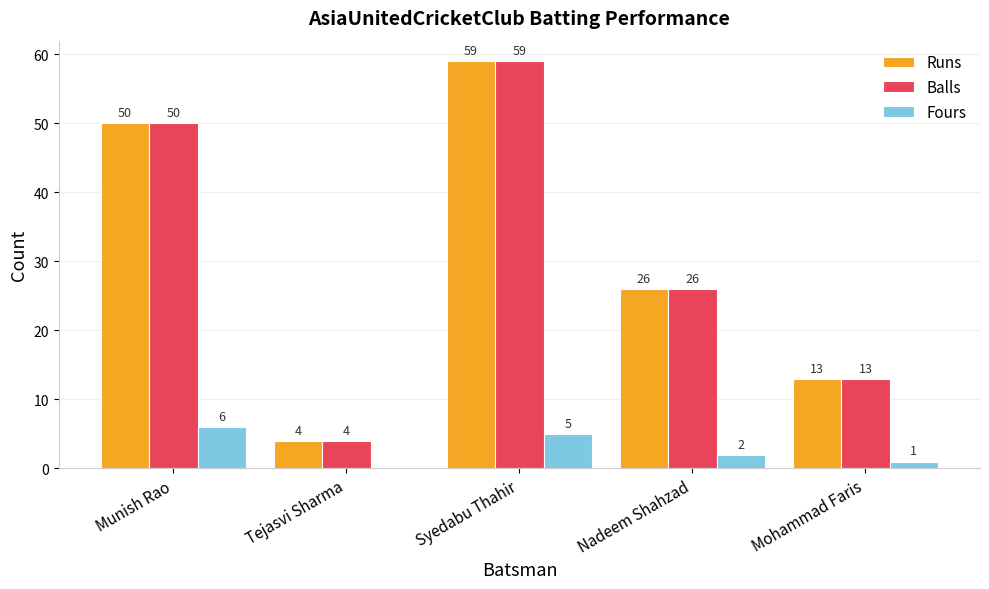

Reading left to right, extract all data points from this chart.

Runs: Munish Rao=50	Tejasvi Sharma=4	Syedabu Thahir=59	Nadeem Shahzad=26	Mohammad Faris=13
Balls: Munish Rao=50	Tejasvi Sharma=4	Syedabu Thahir=59	Nadeem Shahzad=26	Mohammad Faris=13
Fours: Munish Rao=6	Tejasvi Sharma=0	Syedabu Thahir=5	Nadeem Shahzad=2	Mohammad Faris=1